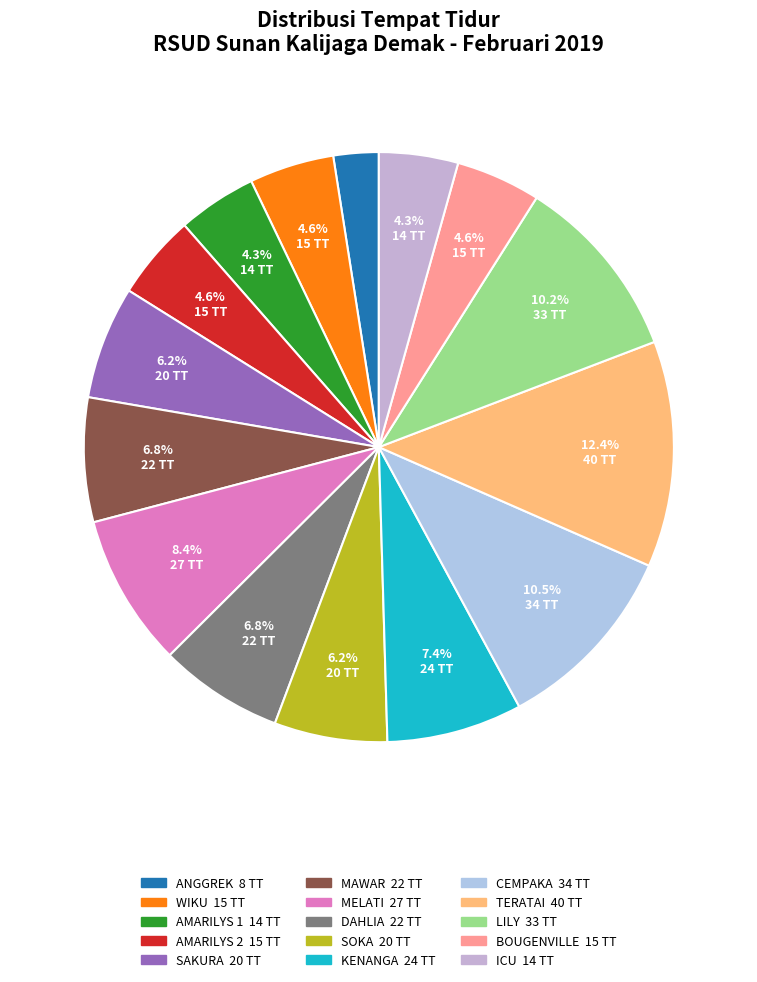

Does CEMPAKA represent more than half of the total?

No